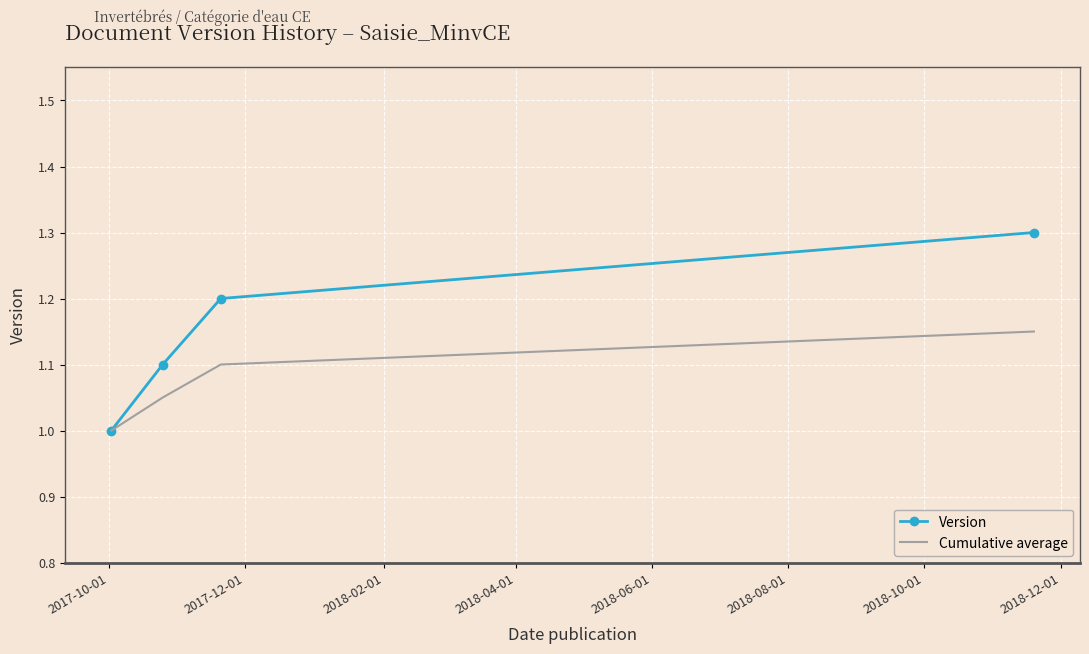

Which series has the largest range (max minus min)?

Version